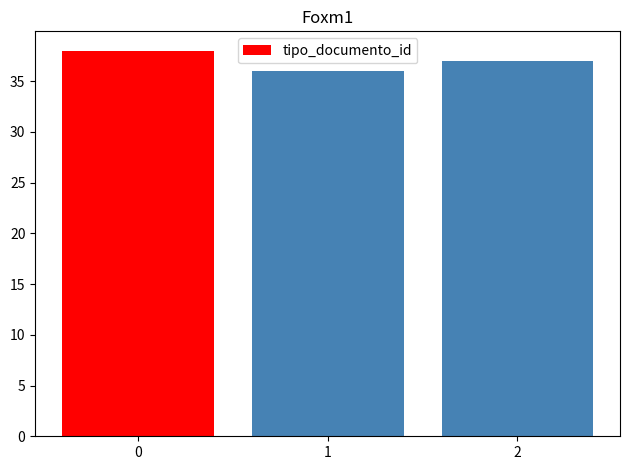

How many series are shown in this chart?

1